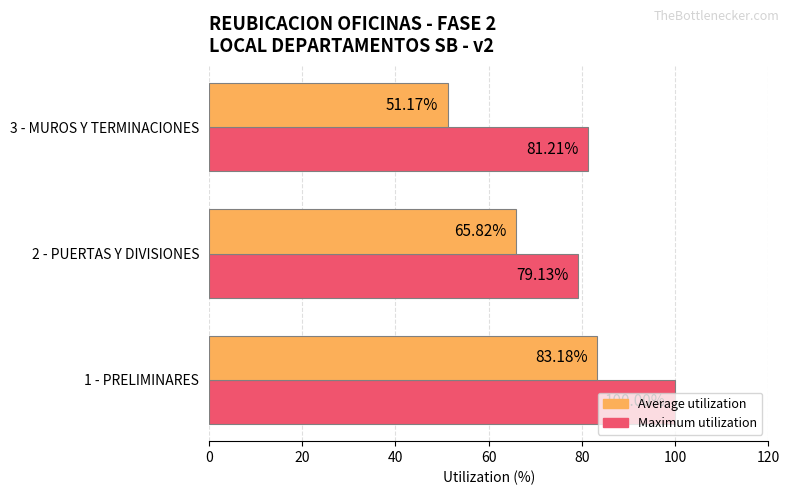

At how many categories does at least one series exceed 69?

3